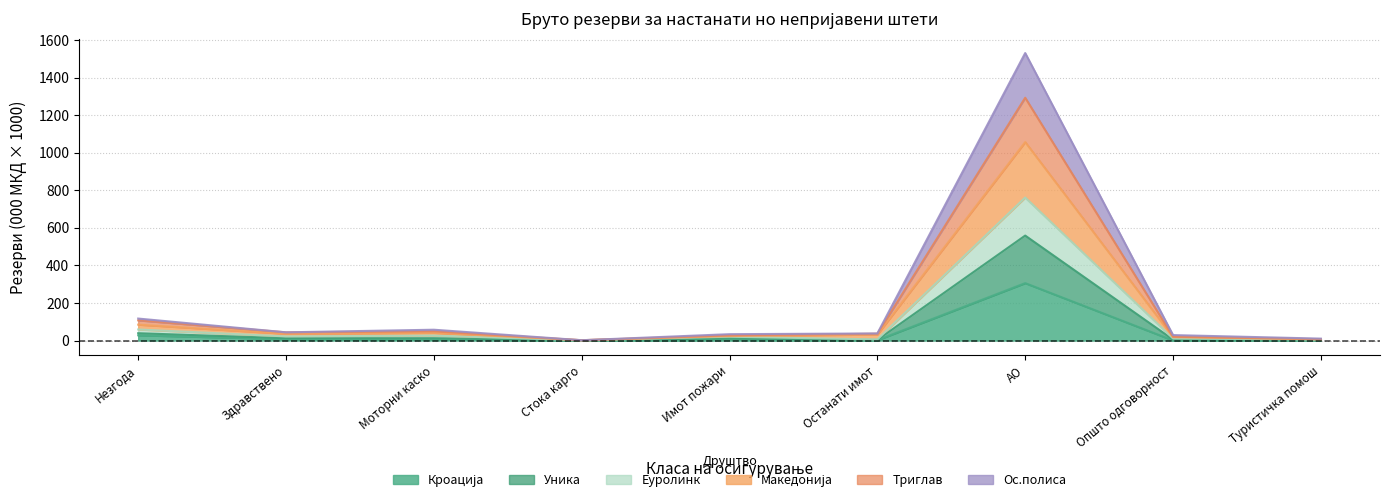

True or false: Ос.полиса has a value of 43.9 at Здравствено.

True